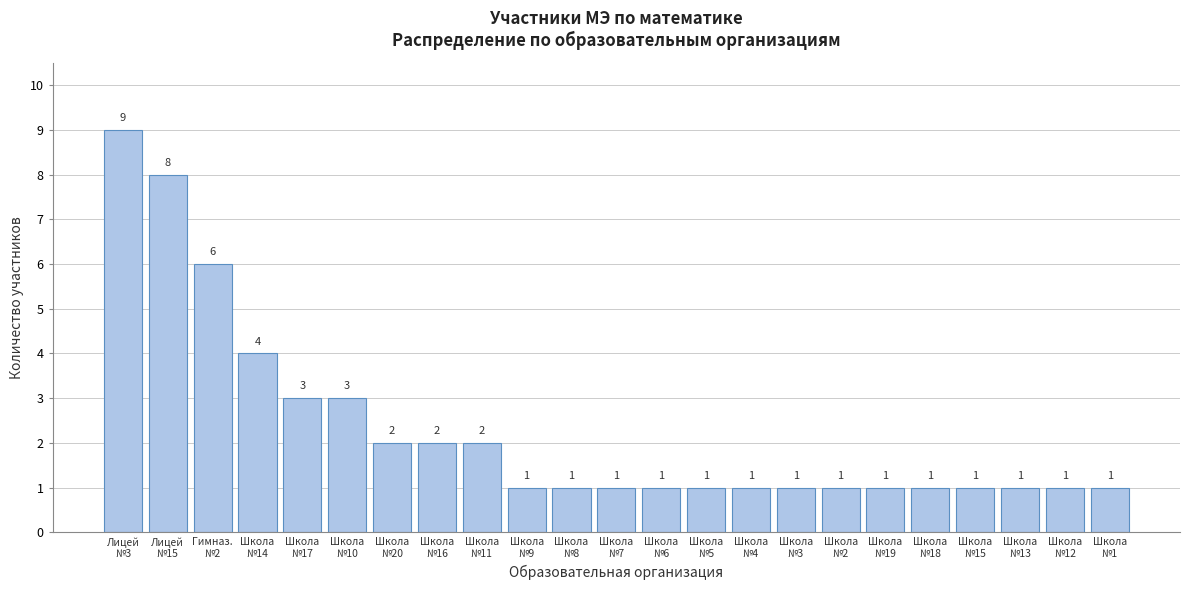

Reading left to right, extract all data points from this chart.

9	8	6	4	3	3	2	2	2	1	1	1	1	1	1	1	1	1	1	1	1	1	1